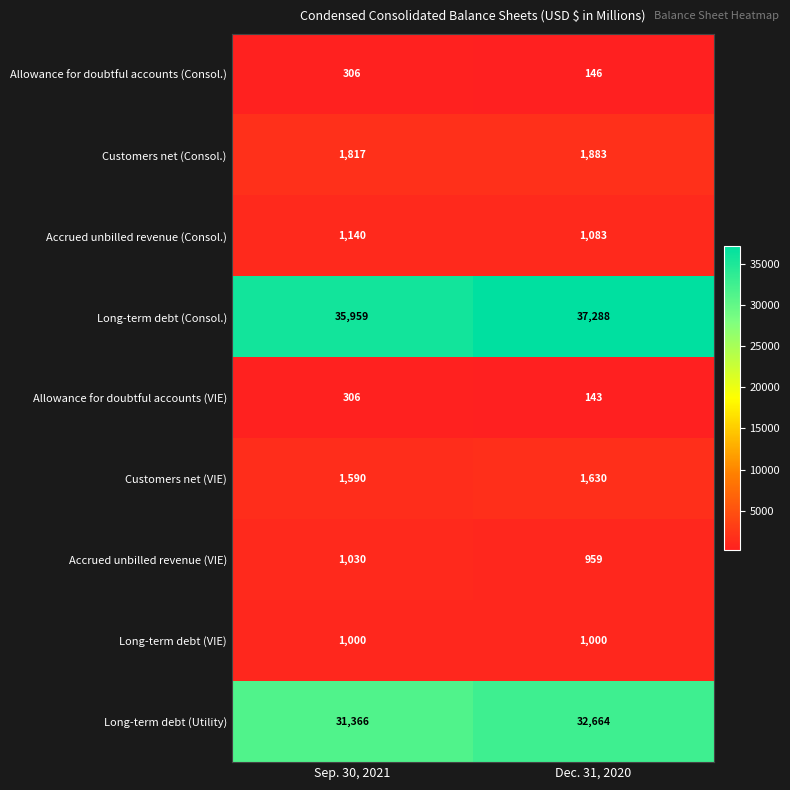

What is the minimum value shown in the chart?

143